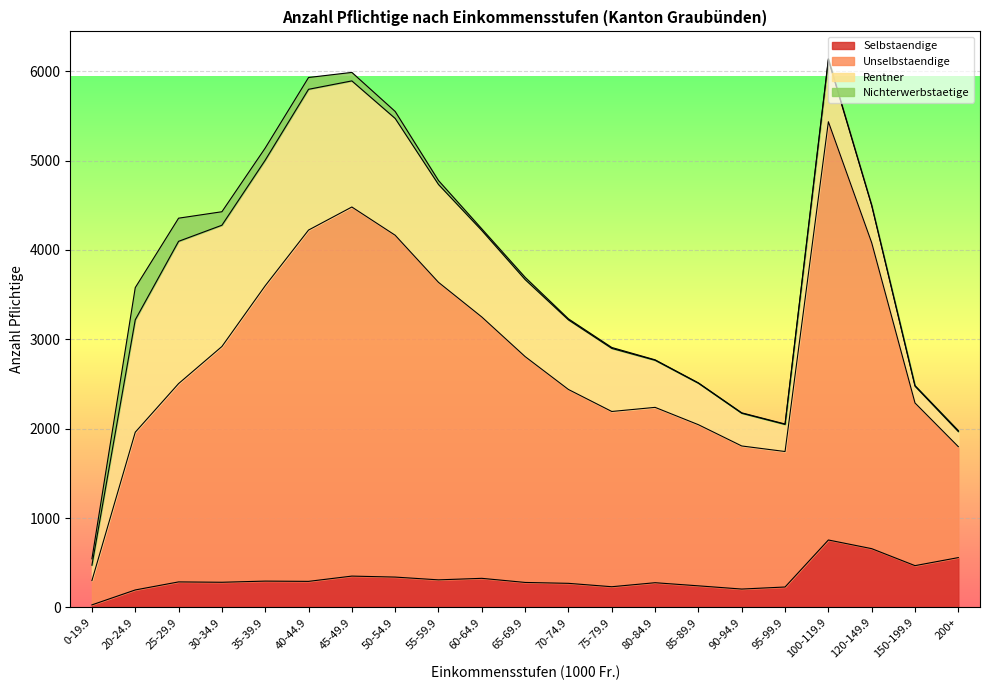

The value of Selbstaendige at 70-74.9 is 270. True or false?

True